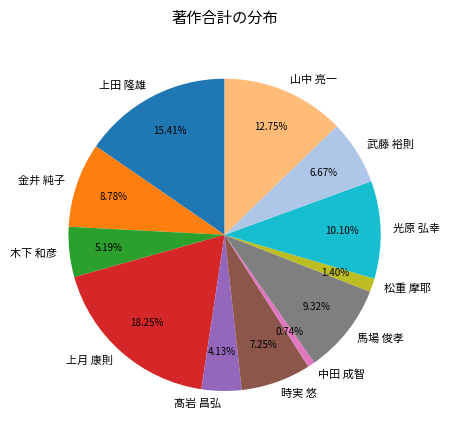

Rank the categories by value from highest to lowest.

上月 康則, 上田 隆雄, 山中 亮一, 光原 弘幸, 馬場 俊孝, 金井 純子, 時実 悠, 武藤 裕則, 木下 和彦, 髙岩 昌弘, 松重 摩耶, 中田 成智